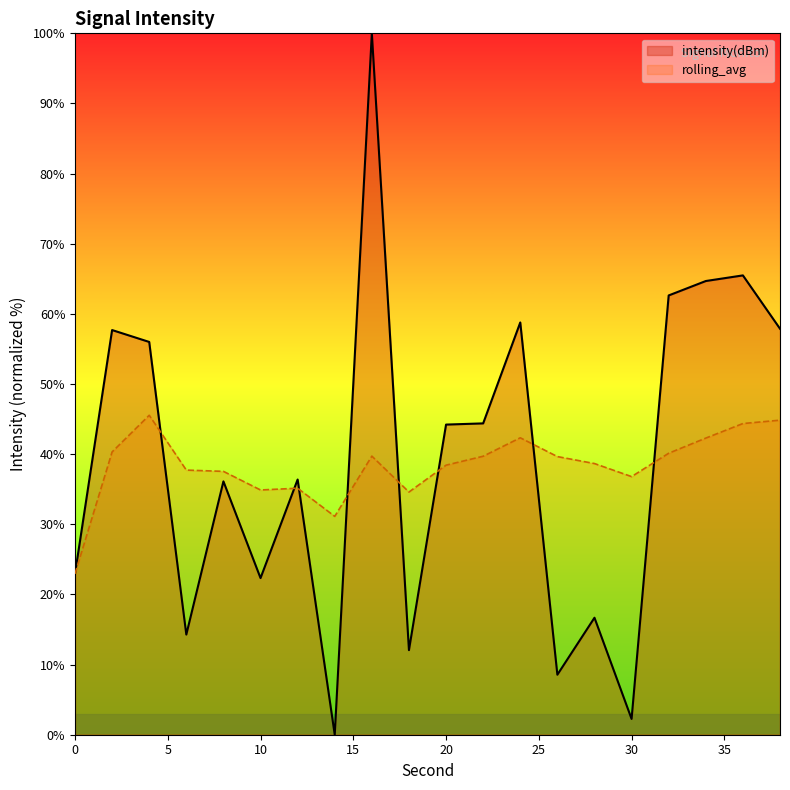

How many positive values does the intensity(dBm) series have?

19